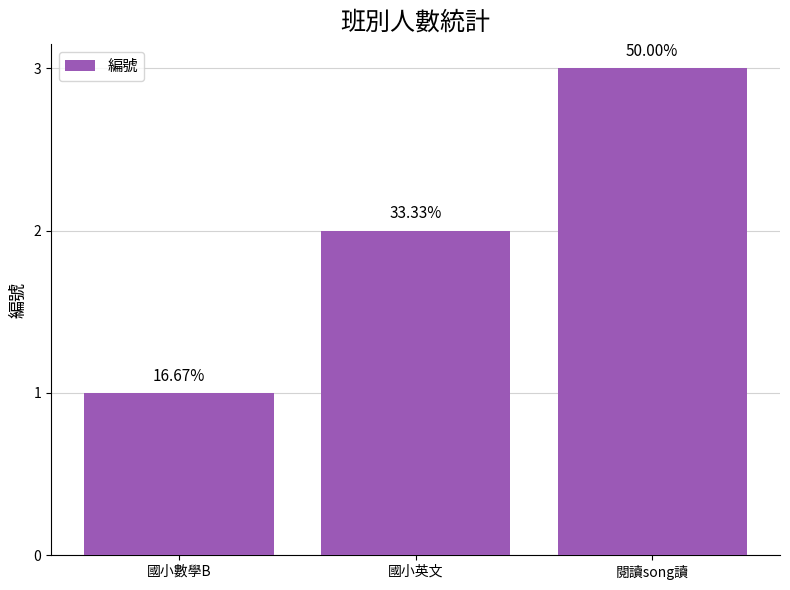

What is the label of the 3rd bar from the left?

閱讀song讀